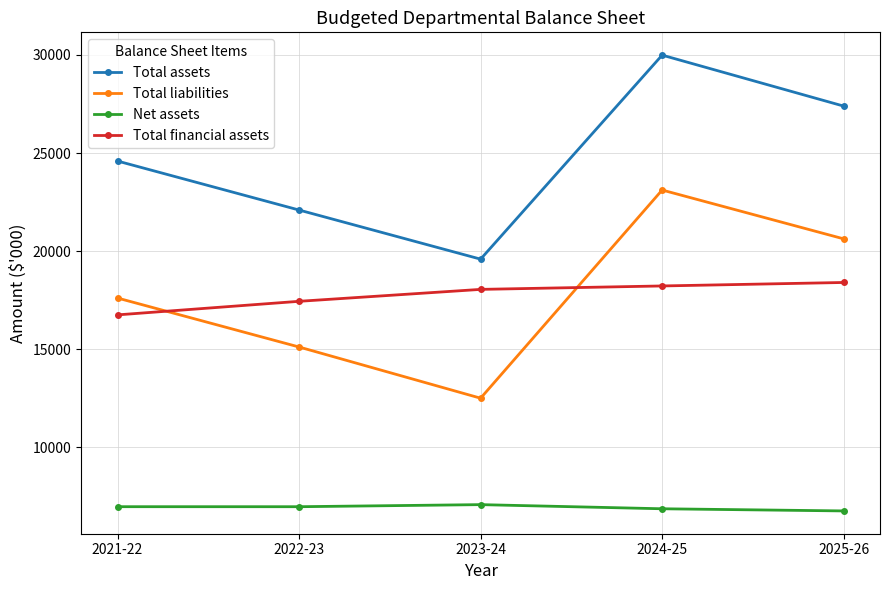

What is the sum of the Total assets values at 2024-25 and 2025-26?

57388